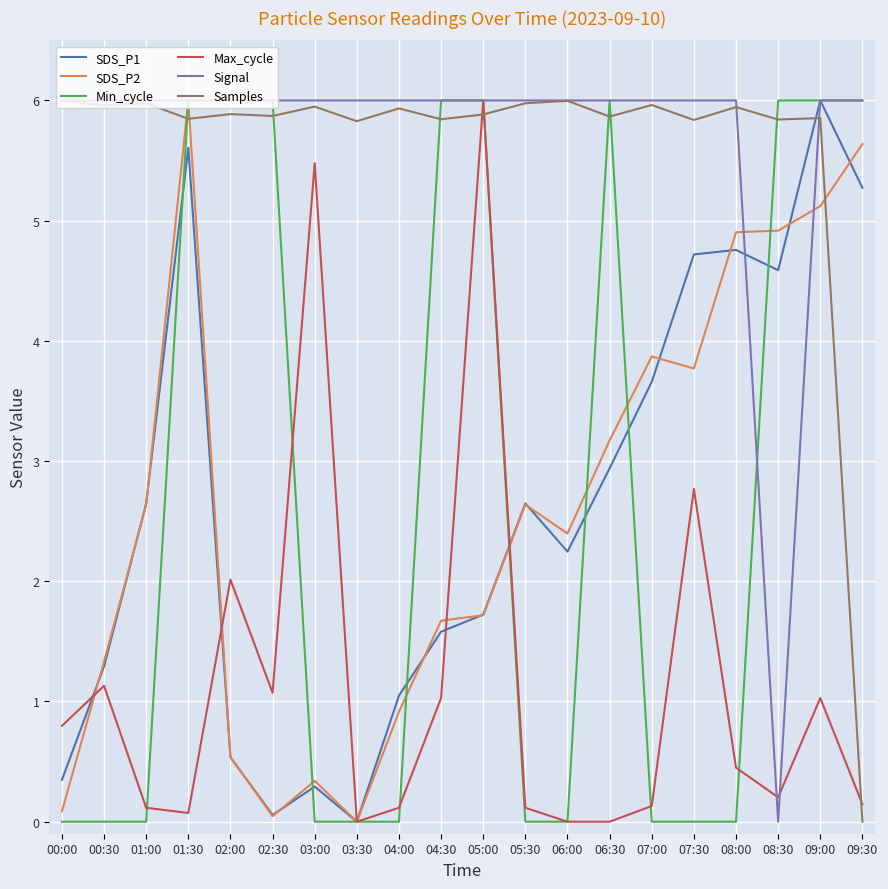

Between 02:30 and 08:30, which series saw the biggest shift?

Signal